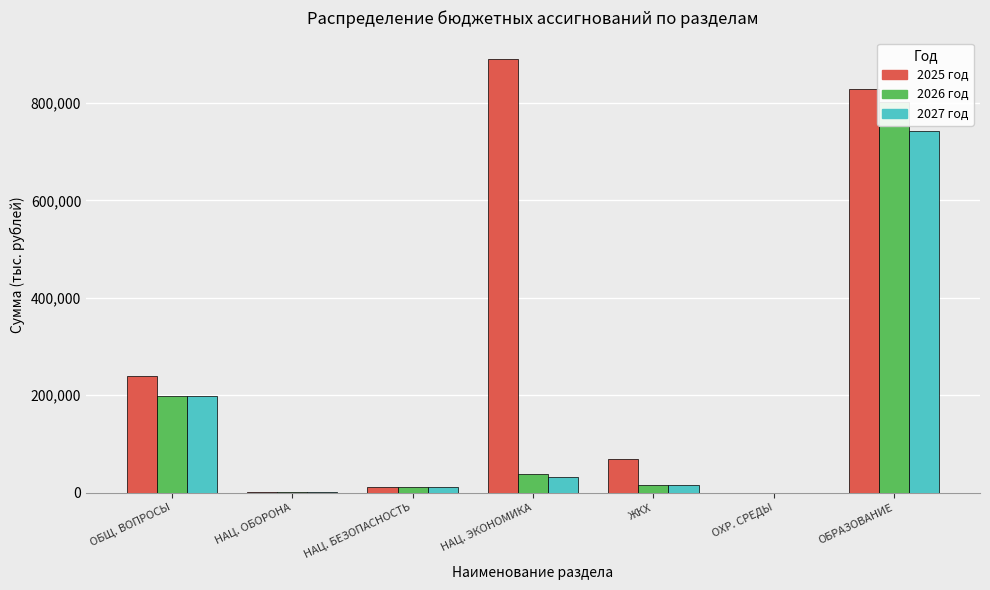

Which series has the largest total across all categories?

2025 год